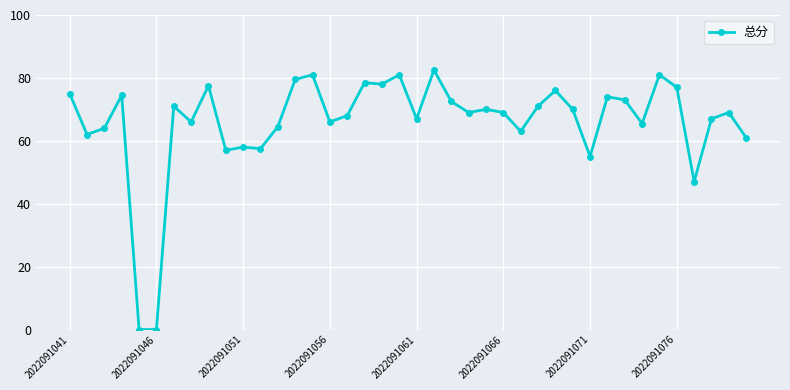

What is the difference between the maximum and second lowest values?

82.5